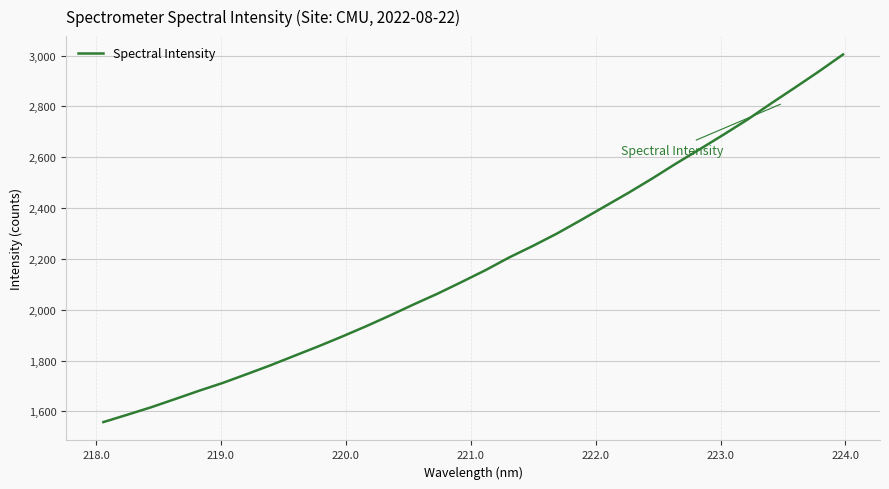

What is the smallest value displayed?

1557.8